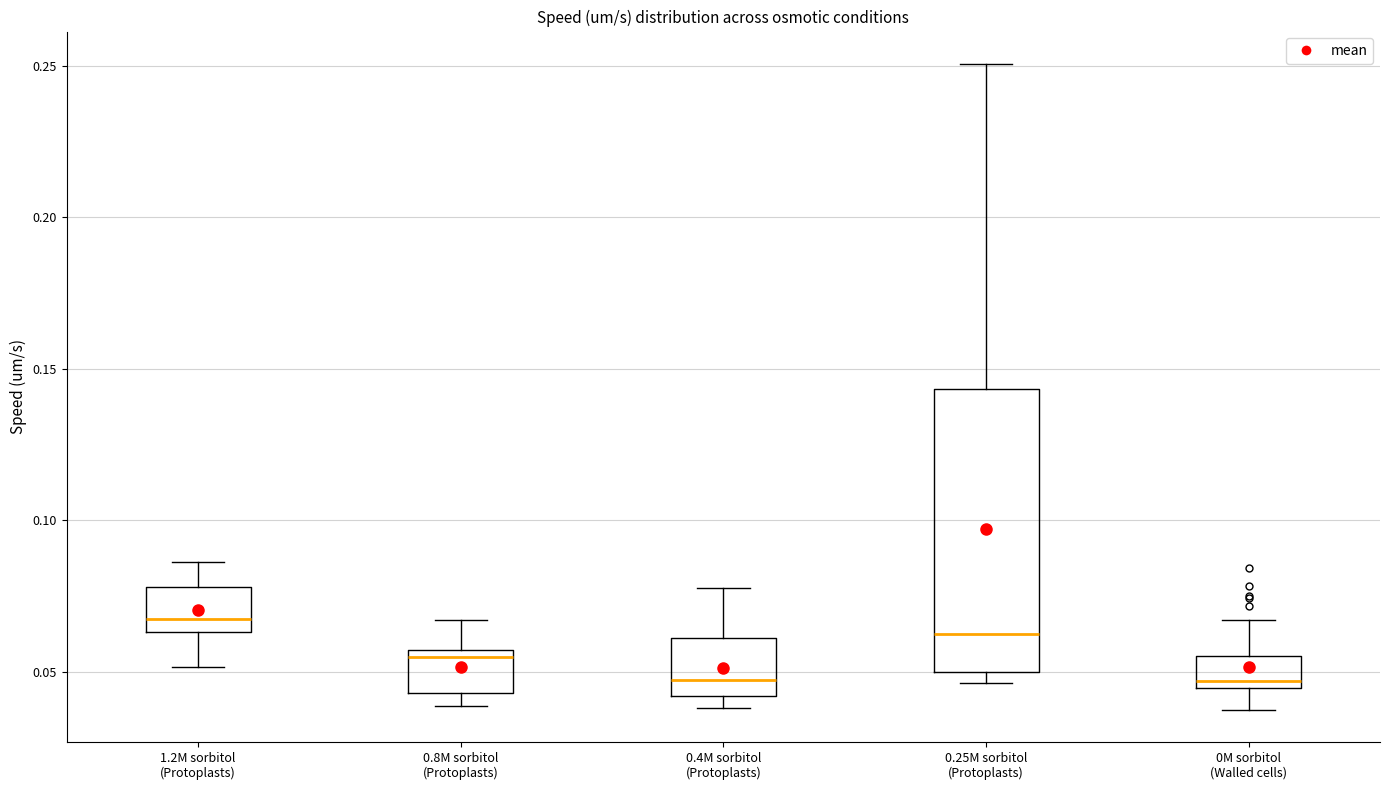

Reading left to right, read every box against the y-axis: the position of its median line, the range the box covers, and the ends of its whiskers. The values are not printed on the chart, so give them approximately, as read against the axis.

1.2M sorbitol (Protoplasts): median 0.070, box 0.065 to 0.080, whiskers 0.050 to 0.085
0.8M sorbitol (Protoplasts): median 0.055 (just below the box's upper edge), box 0.045 to 0.055, whiskers 0.040 to 0.065
0.4M sorbitol (Protoplasts): median 0.045, box 0.040 to 0.060, whiskers 0.040 (just below the box's lower edge) to 0.080
0.25M sorbitol (Protoplasts): median 0.065, box 0.050 to 0.145, whiskers 0.045 to 0.250
0M sorbitol (Walled cells): median 0.045 (just above the box's lower edge), box 0.045 to 0.055, whiskers 0.040 to 0.065